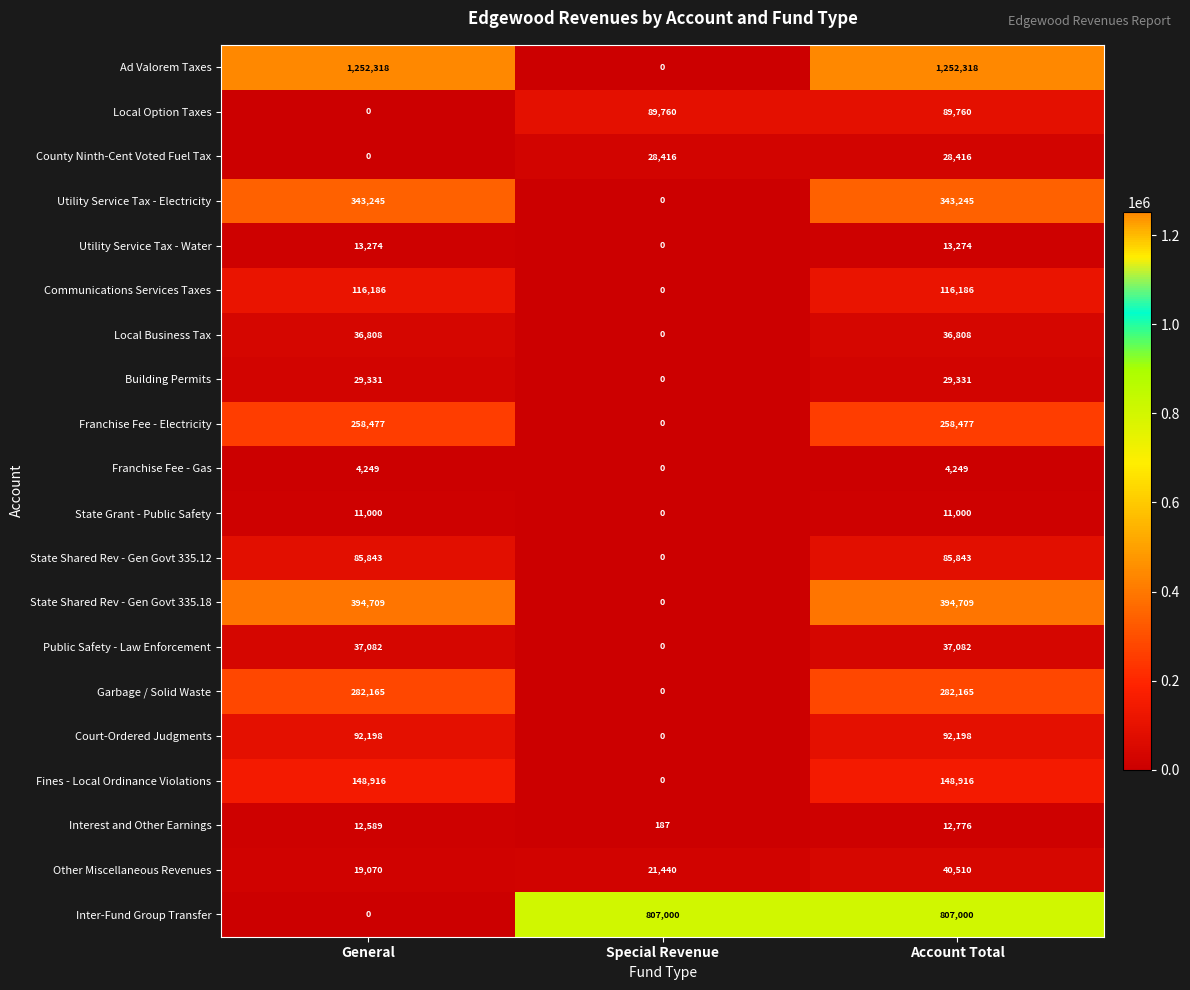

True or false: Franchise Fee - Electricity has a value of 258477 at Account Total.

True